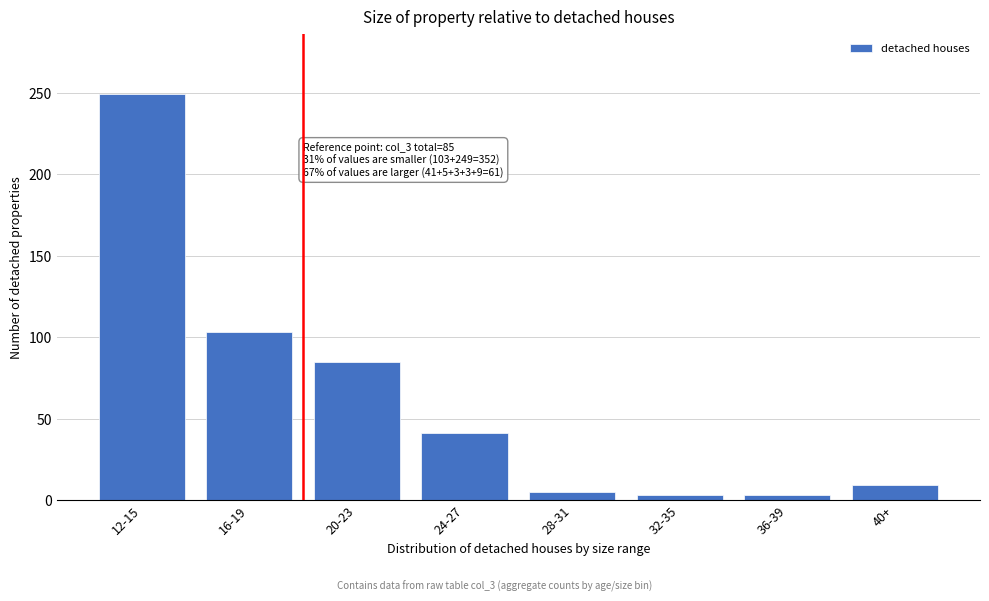

Reading left to right, list all the values displayed in this chart.

12-15=249	16-19=103	20-23=85	24-27=41	28-31=5	32-35=3	36-39=3	40+=9